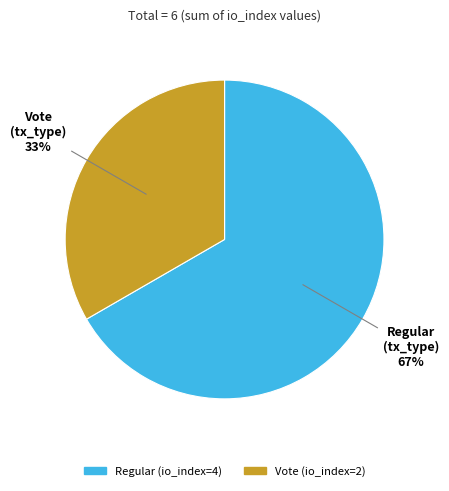

Which has a higher value, Regular (io_index=4) or Vote (io_index=2)?

Regular (io_index=4)